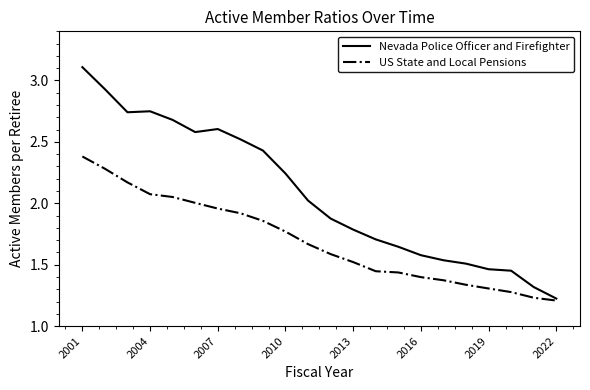

What is the highest value of the Nevada Police Officer and Firefighter series?

3.1